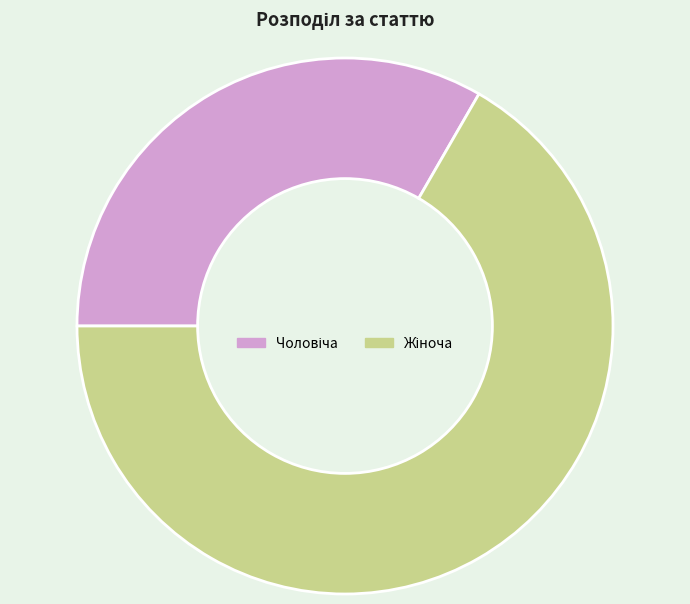

Does any single category account for the majority?

Yes